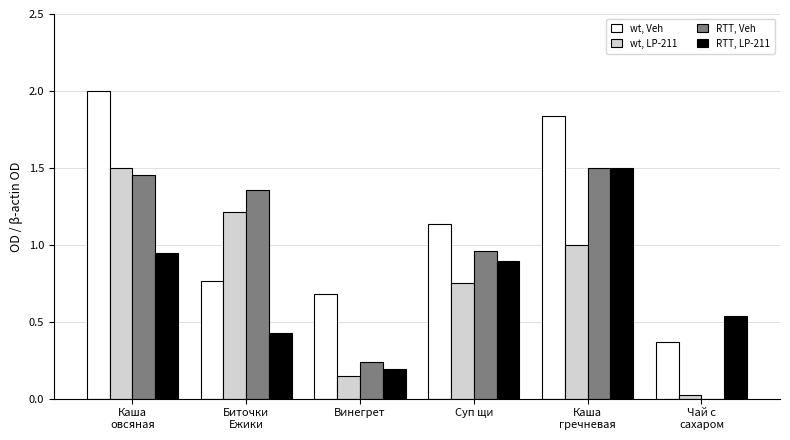

What is the sum of the wt, LP-211 values at Каша
гречневая and Каша
овсяная?

2.5